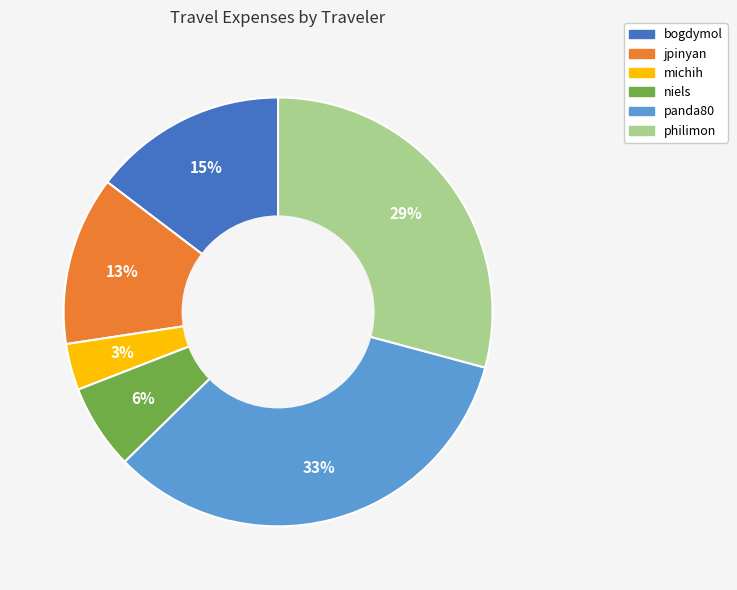

Do niels and panda80 together represent more than half of the pie?

No